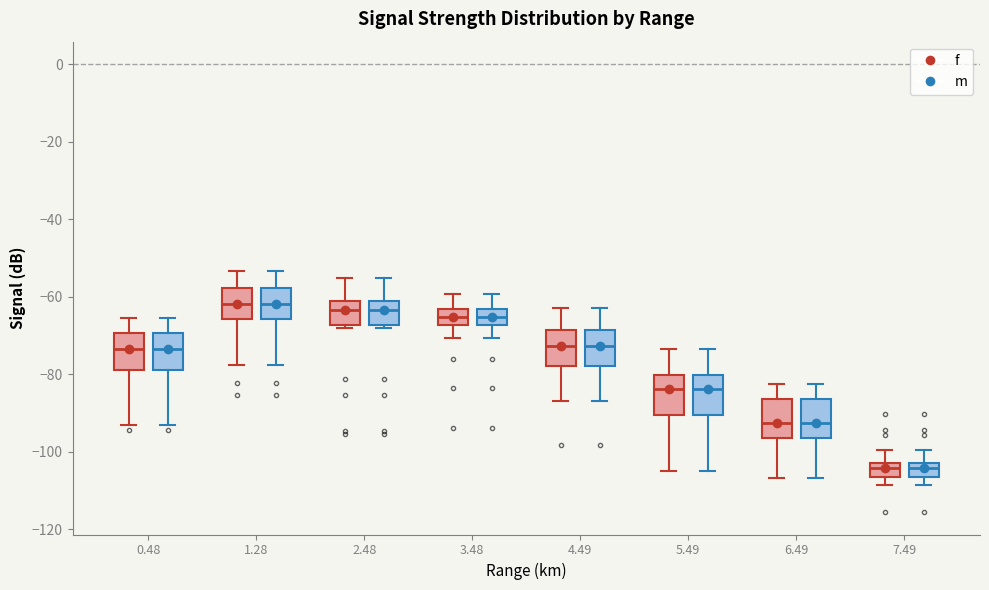

Reading left to right, transcribe this box plot: for each box, give where its median line is, the range the box spans, and where its two whiskers end, as read against the y-axis. The values are not printed on the chart, so give them approximately, as read against the axis.

0.48 (f): median -74, box -78 to -70, whiskers -94 to -66
0.48 (m): median -74, box -78 to -70, whiskers -94 to -66
1.28 (f): median -62, box -66 to -58, whiskers -78 to -54
1.28 (m): median -62, box -66 to -58, whiskers -78 to -54
2.48 (f): median -64, box -68 to -62, whiskers -68 (just below the box's lower edge) to -56
2.48 (m): median -64, box -68 to -62, whiskers -68 (just below the box's lower edge) to -56
3.48 (f): median -66, box -68 to -64, whiskers -70 to -60
3.48 (m): median -66, box -68 to -64, whiskers -70 to -60
4.49 (f): median -72, box -78 to -68, whiskers -86 to -62
4.49 (m): median -72, box -78 to -68, whiskers -86 to -62
5.49 (f): median -84, box -90 to -80, whiskers -106 to -74
5.49 (m): median -84, box -90 to -80, whiskers -106 to -74
6.49 (f): median -92, box -96 to -86, whiskers -106 to -82
6.49 (m): median -92, box -96 to -86, whiskers -106 to -82
7.49 (f): median -104, box -106 to -102, whiskers -108 to -100
7.49 (m): median -104, box -106 to -102, whiskers -108 to -100